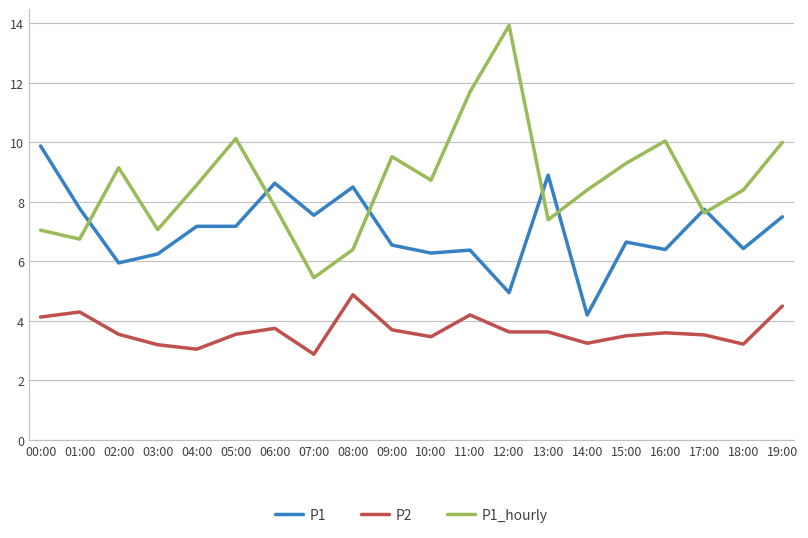

What are all the series names shown in the legend?

P1, P2, P1_hourly